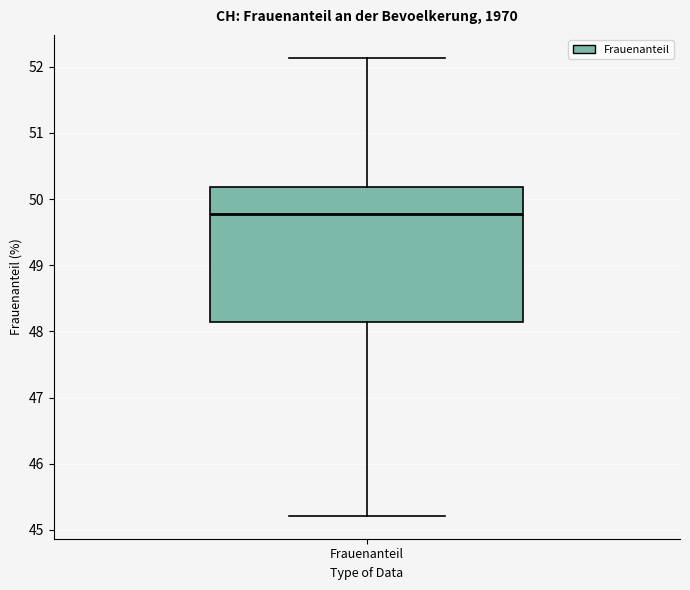

Where is the lower edge of the box for Frauenanteil on the y-axis? The values are not printed on the chart, so give them approximately, as read against the axis.

48.1